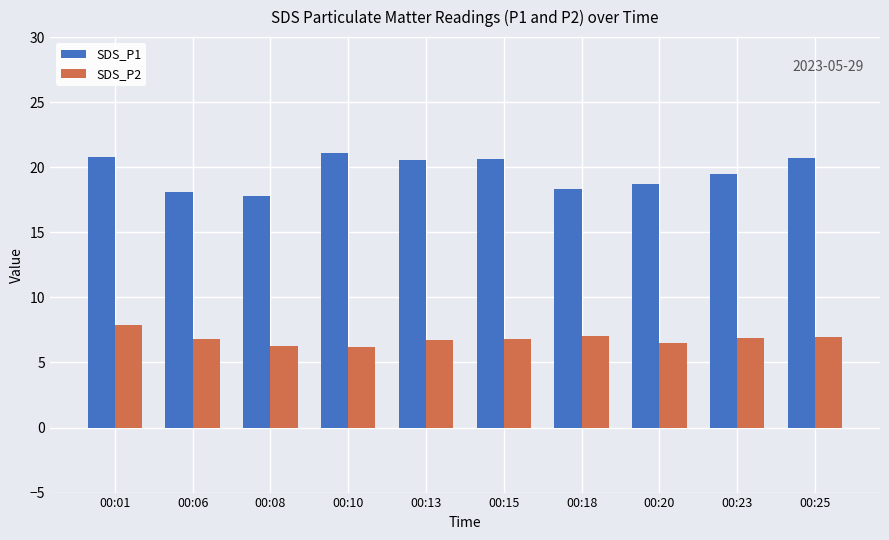

What is the average value of the SDS_P1 series?

19.6